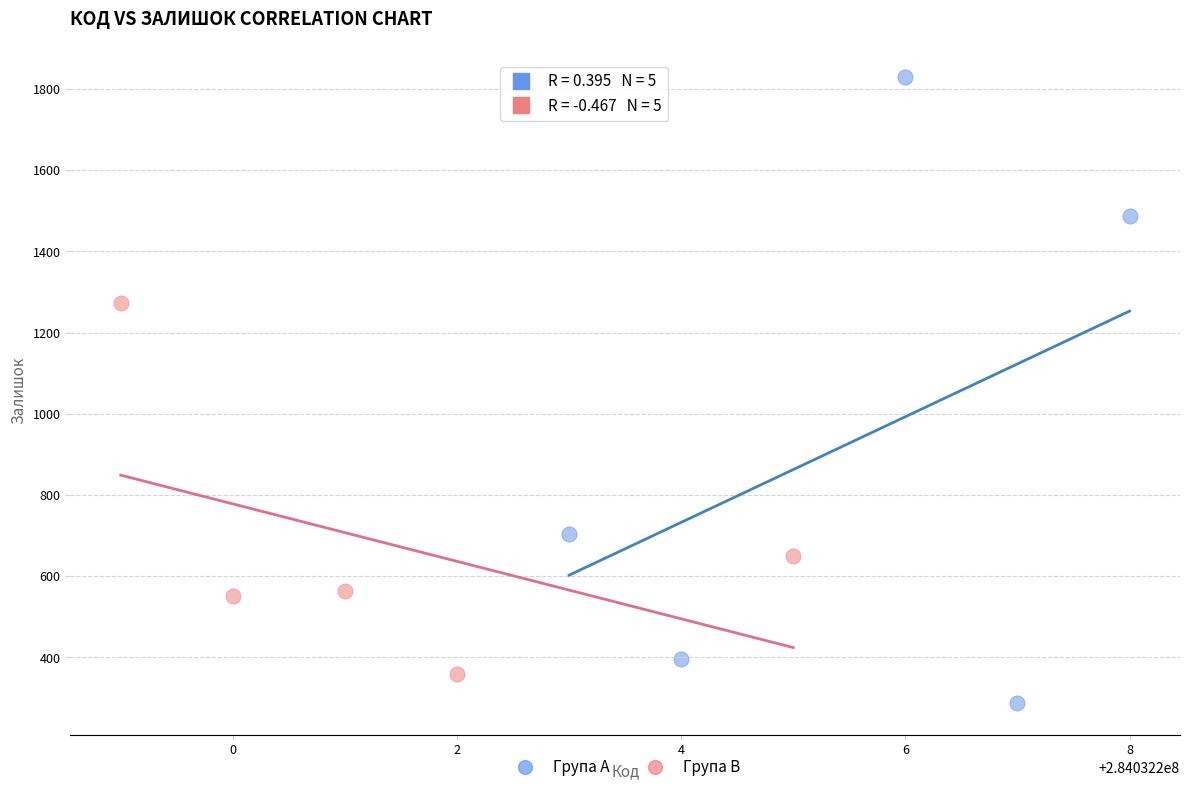

Which series has the widest spread of Y values?

Група A